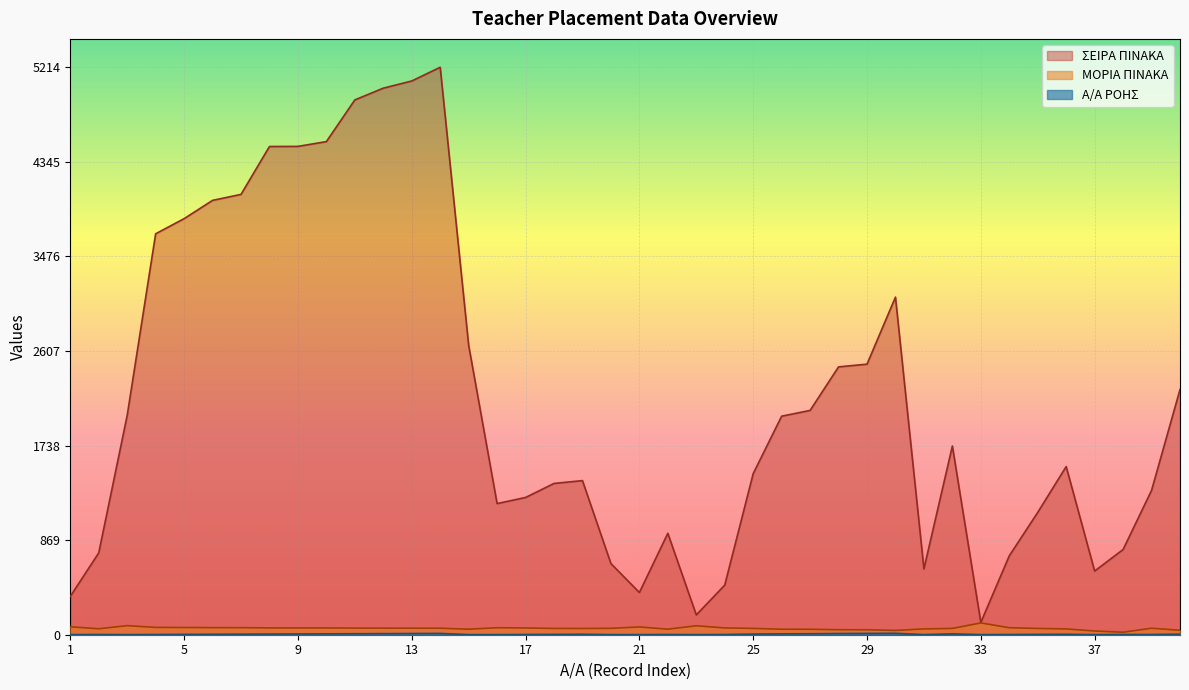

Reading left to right, list all the values displayed in this chart.

ΣΕΙΡΑ ΠΙΝΑΚΑ: 352.0	752.0	2015.0	3684.0	3823.0	3991.0	4046.0	4486.0	4487.0	4531.0	4914.0	5022.0	5088.0	5214.0	2660.0	1205.0	1261.0	1390.0	1416.0	654.0	388.0	932.0	182.0	456.0	1480.0	2008.0	2061.0	2461.0	2486.0	3102.0	605.0	1734.0	113.0	725.0	1124.0	1545.0	585.0	783.0	1326.0	2253.0
ΜΟΡΙΑ ΠΙΝΑΚΑ: 72.8	54.6	83.3	67.3	66.2	65.1	64.8	62.5	62.5	62.3	60.8	60.4	60.1	59.6	50.8	64.1	62.0	57.8	57.2	58.7	71.4	50.8	82.0	62.4	58.1	50.5	50.0	45.9	45.6	39.4	53.5	57.8	108.3	64.3	57.6	53.3	34.1	23.0	59.4	41.0
Α/Α ΡΟΗΣ: 1.0	2.0	1.0	2.0	3.0	4.0	5.0	6.0	7.0	8.0	9.0	10.0	11.0	12.0	1.0	1.0	2.0	3.0	4.0	1.0	1.0	2.0	1.0	2.0	6.0	8.0	9.0	11.0	12.0	13.0	1.0	8.0	1.0	2.0	3.0	4.0	1.0	2.0	2.0	5.0